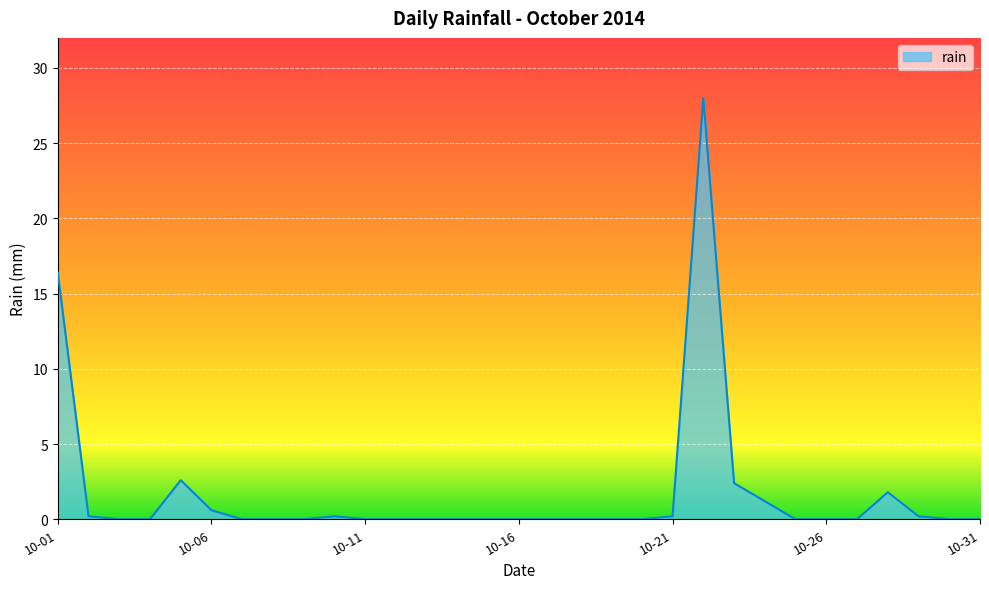

True or false: the data has more than 2 interior local peaks.

True